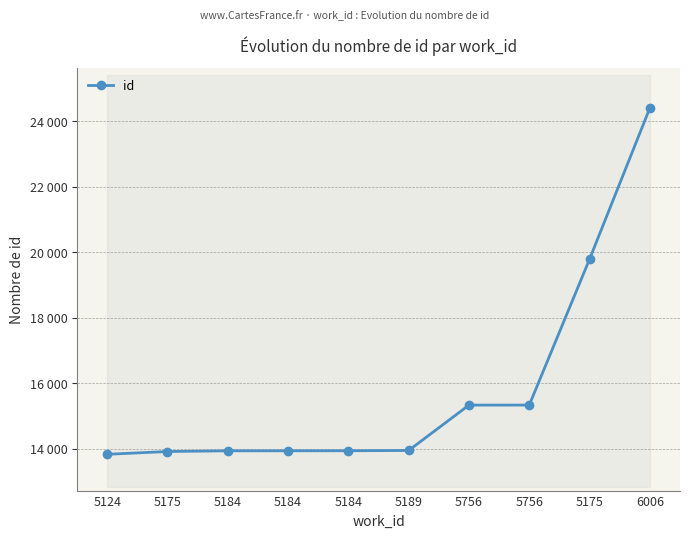

At which category does the chart reach its minimum across all series?

5124